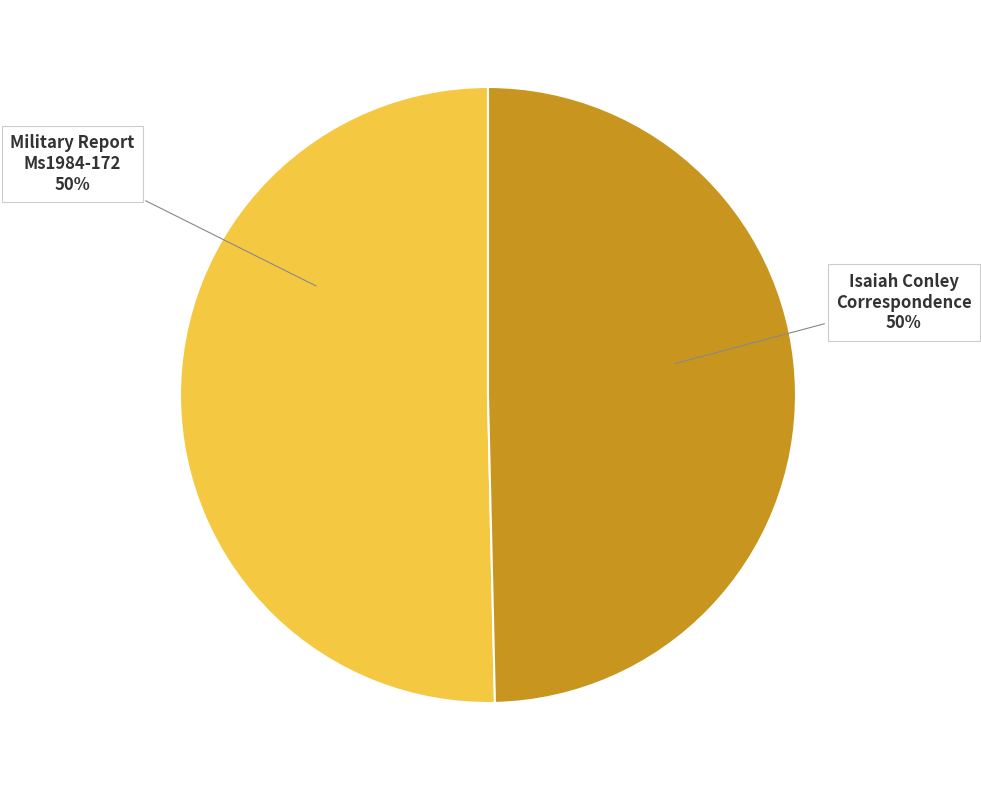

How many segments does this pie chart have?

2